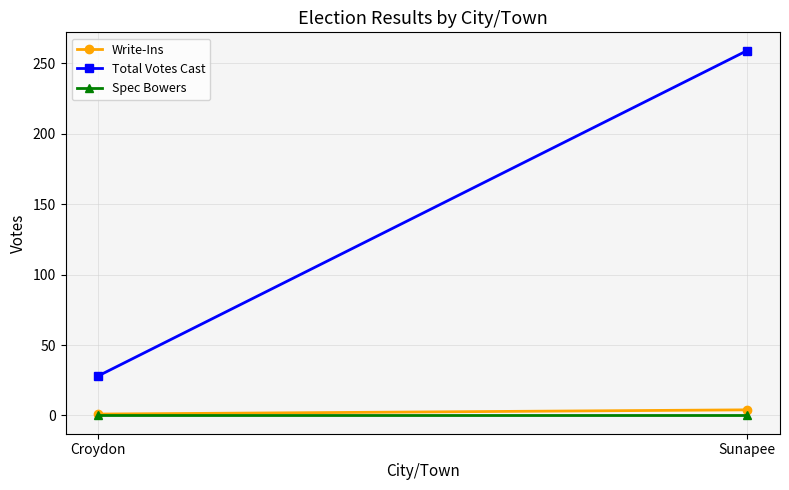

What is the difference between the Total Votes Cast values at Sunapee and Croydon?

231